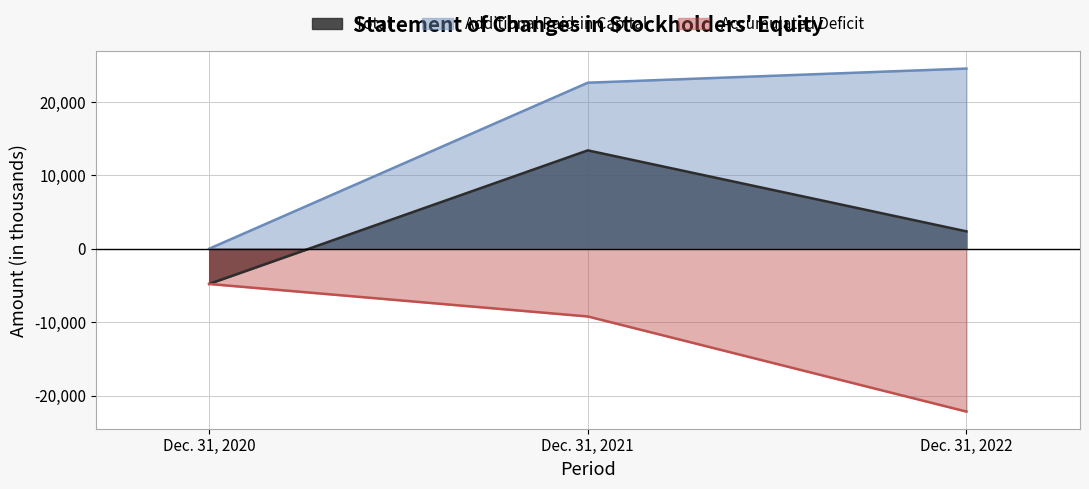

At Dec. 31, 2020, list the series in order from largest to smallest.

Additional Paid-in Capital, Total, Accumulated Deficit